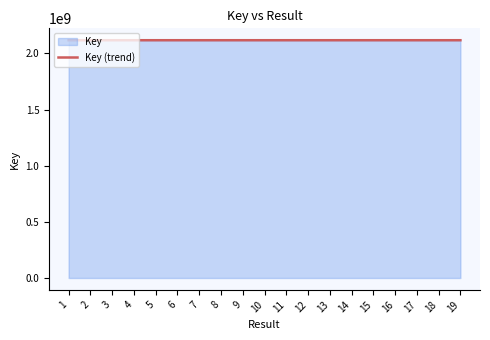

What is the sum of the values at 2 and 10?

4235710927